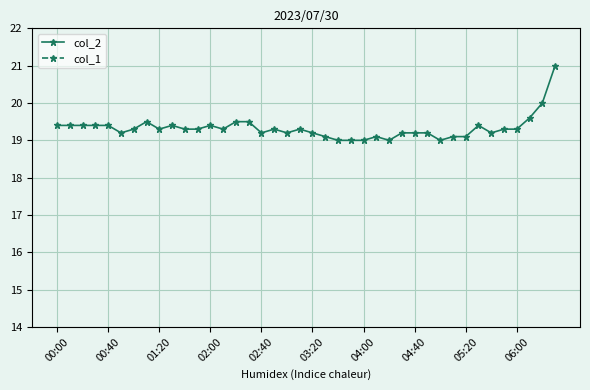

Is the value of col_1 at 35 greater than the value of col_2 at 11?

No